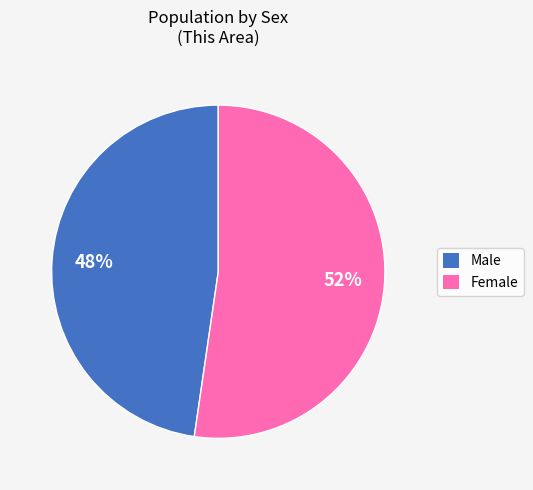

How many segments does this pie chart have?

2